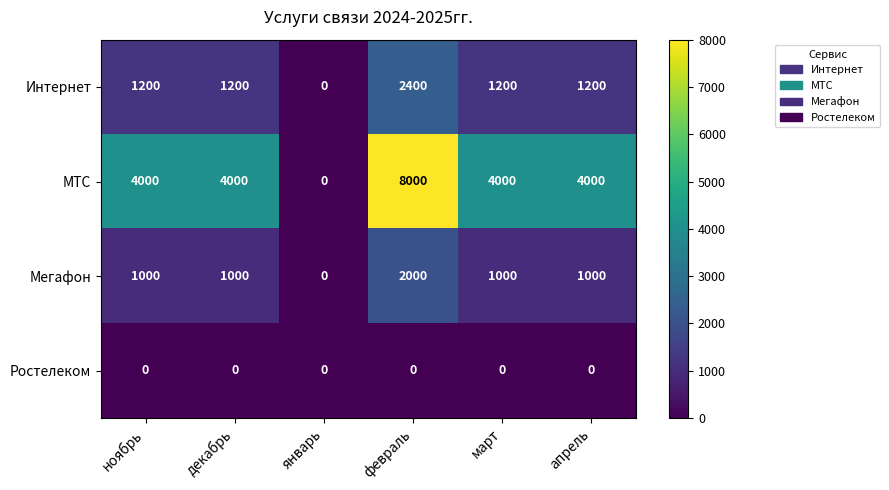

The Интернет series shows 1646 at декабрь. True or false?

False